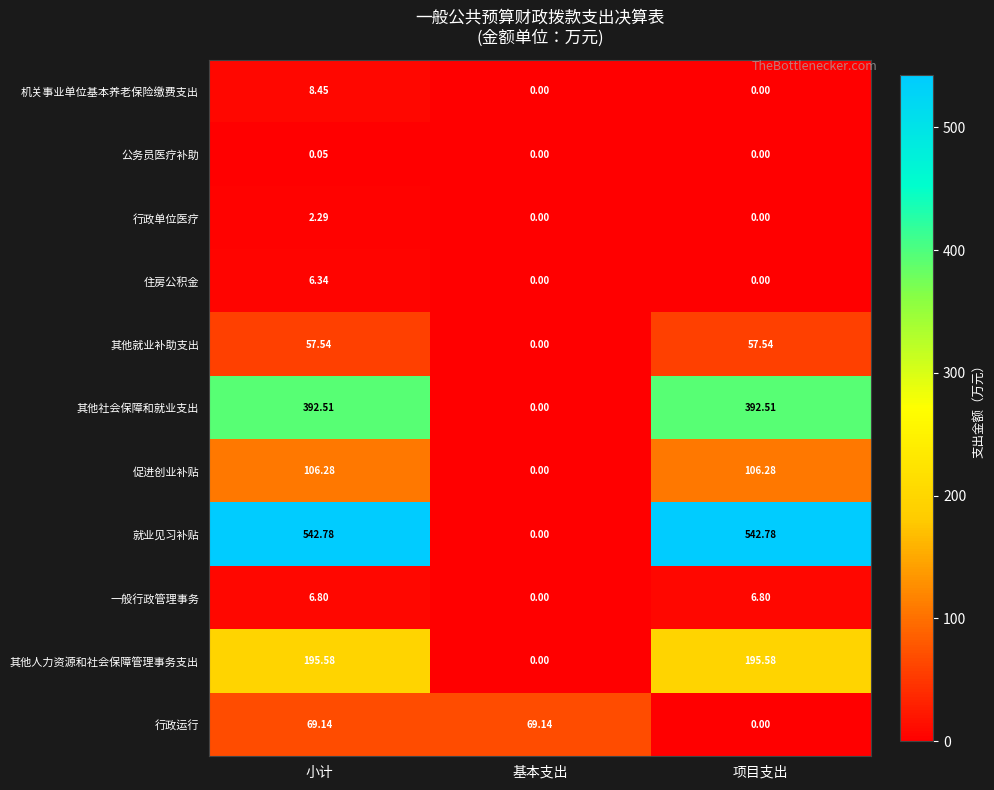

At which category is the sum across all series the highest?

小计